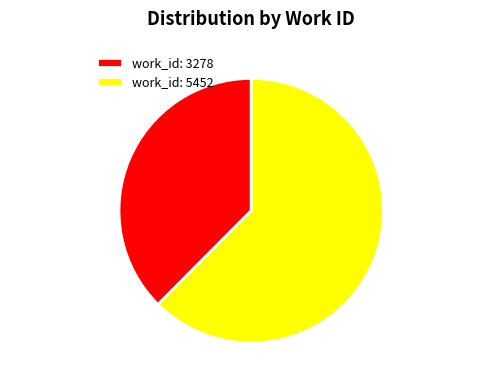

Between work_id: 5452 and work_id: 3278, which is larger?

work_id: 5452